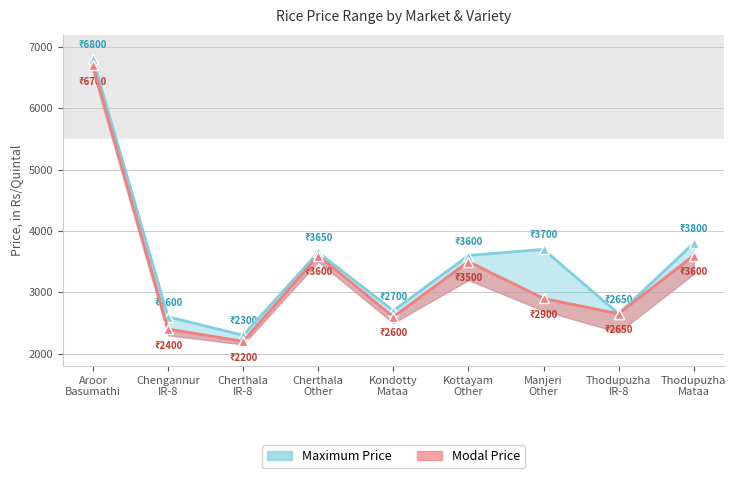

Does the chart display data point markers on the line(s)?

Yes